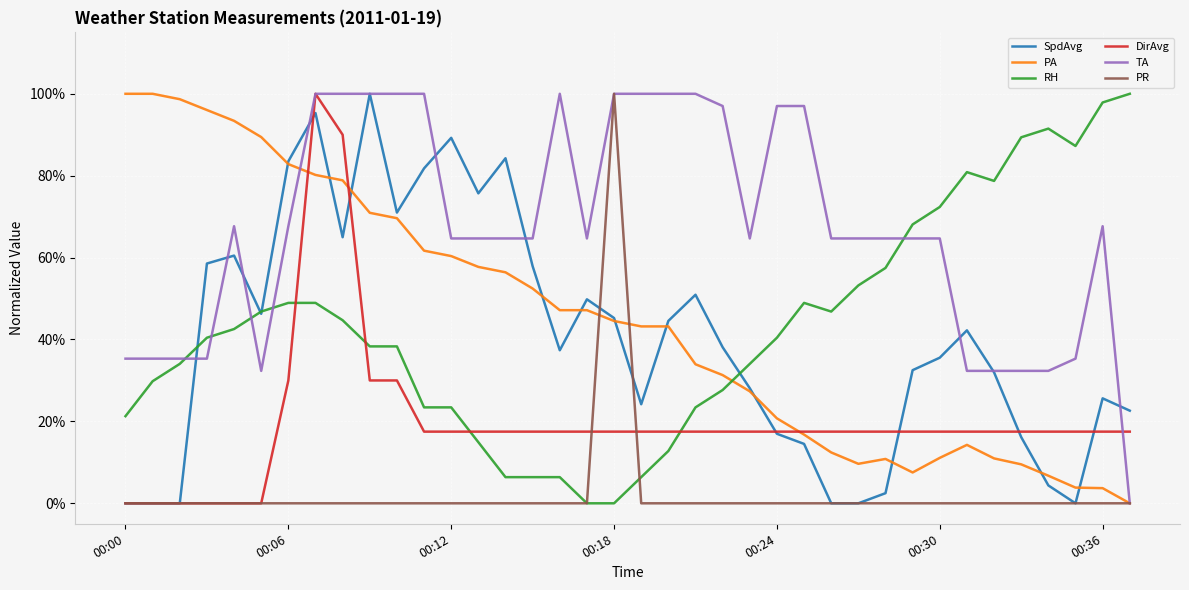

In RH, how many points are higher than both neighbors (excluding endpoints)?

3